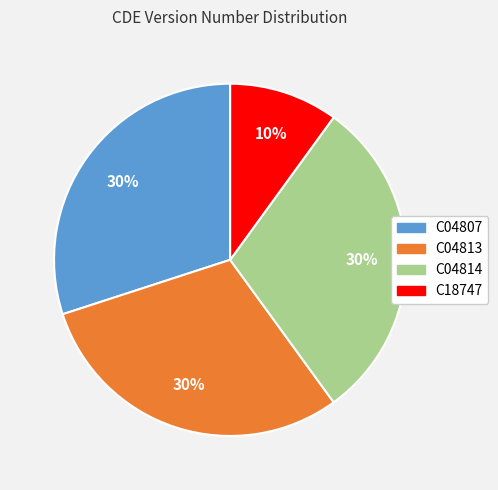

To the nearest percent, what is the difference between the largest and smallest slice percentages?

20%